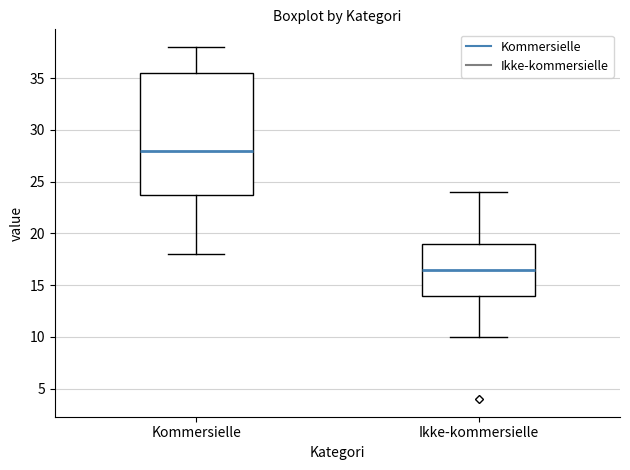

Reading left to right, read every box against the y-axis: the position of its median line, the range the box covers, and the ends of its whiskers. The values are not printed on the chart, so give them approximately, as read against the axis.

Kommersielle: median 28.0, box 24.0 to 35.5, whiskers 18.0 to 38.0
Ikke-kommersielle: median 16.5, box 14.0 to 19.0, whiskers 10.0 to 24.0